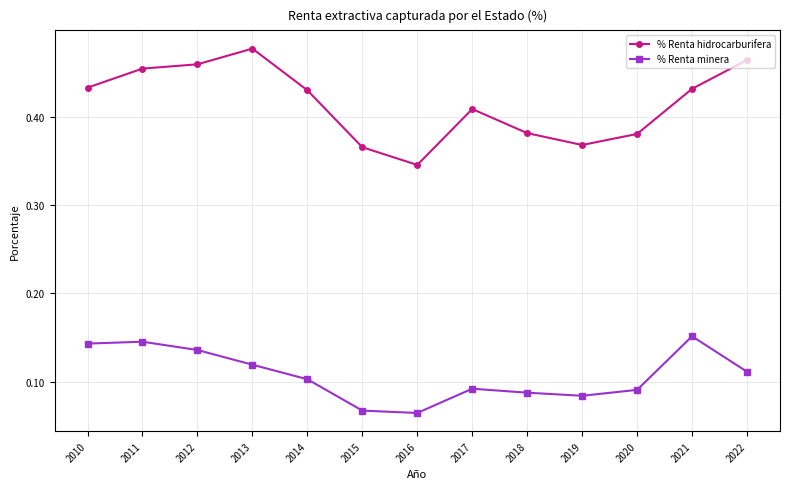

Which series has the widest spread of values?

% Renta hidrocarburifera